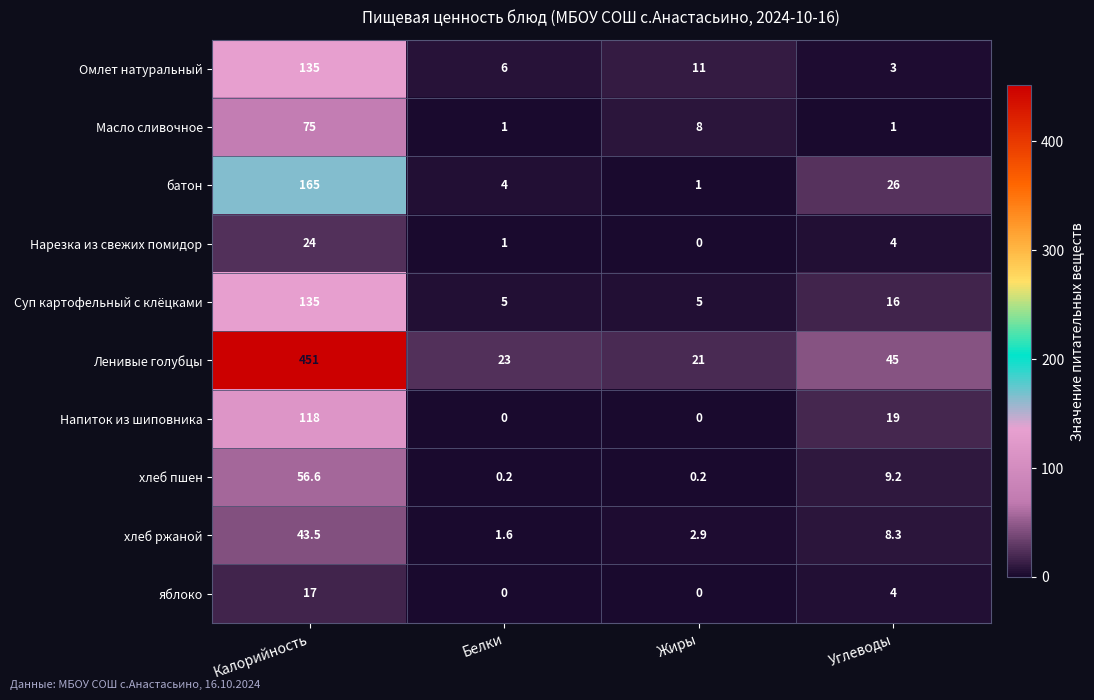

Which category has the highest value across all series?

Калорийность